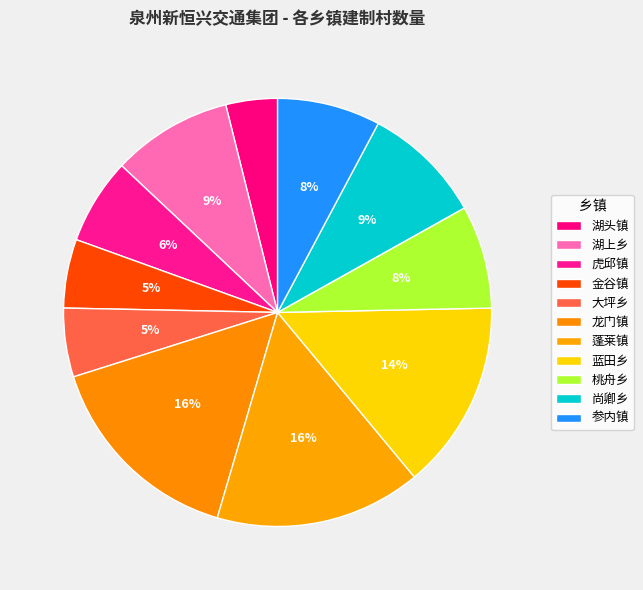

Which slice is the smallest?

湖头镇